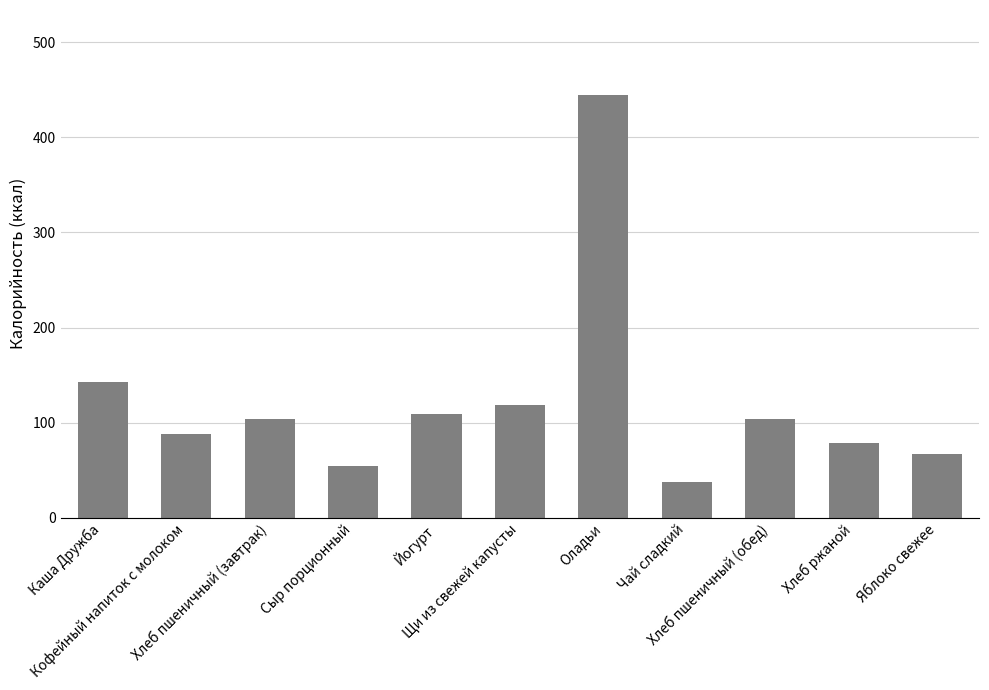

Reading left to right, list all the values displayed in this chart.

Каша Дружба=143.0	Кофейный напиток с молоком=88.0	Хлеб пшеничный (завтрак)=104.0	Сыр порционный=54.0	Йогурт=109.0	Щи из свежей капусты=118.0	Оладьи=445.0	Чай сладкий=38.0	Хлеб пшеничный (обед)=104.0	Хлеб ржаной=79.0	Яблоко свежее=66.6